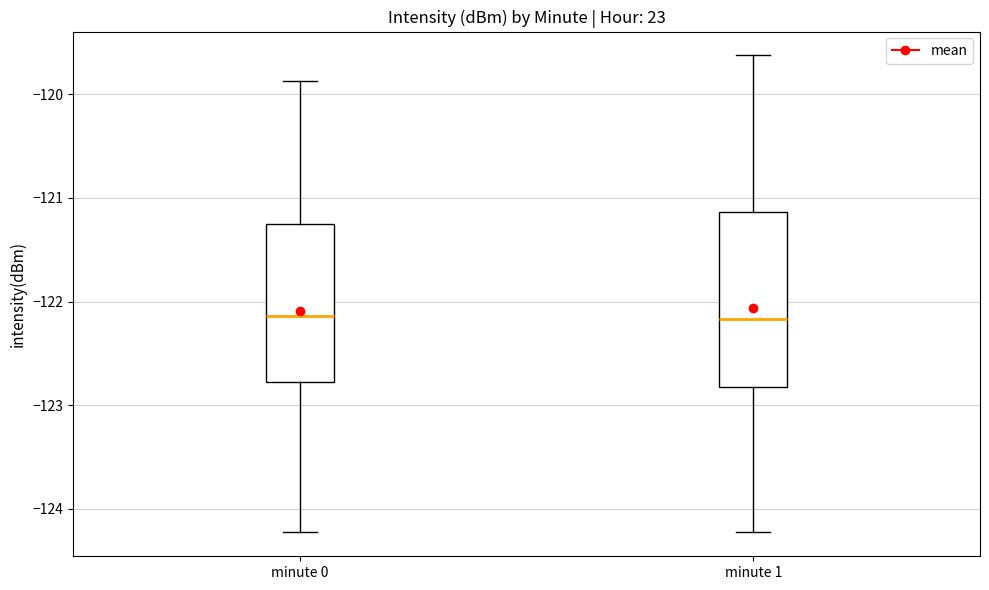

Reading left to right, read every box against the y-axis: the position of its median line, the range the box covers, and the ends of its whiskers. The values are not printed on the chart, so give them approximately, as read against the axis.

minute 0: median -122.1, box -122.8 to -121.3, whiskers -124.2 to -119.9
minute 1: median -122.2, box -122.8 to -121.1, whiskers -124.2 to -119.6